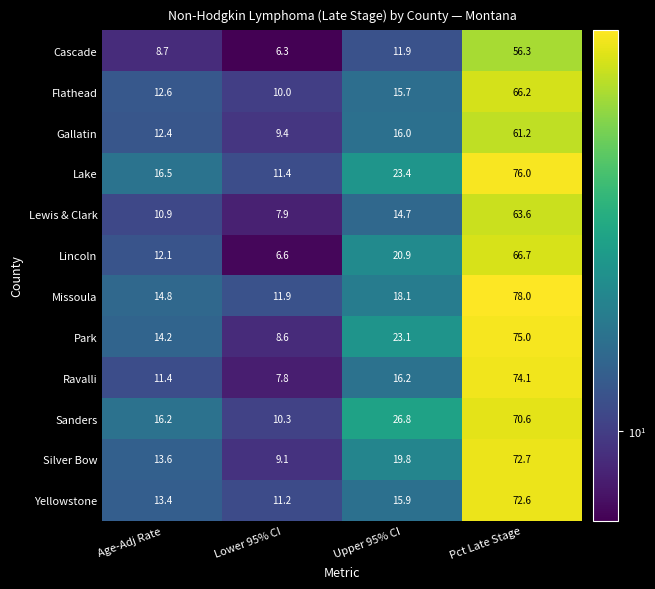

Which series changed the most between Lower 95% CI and Upper 95% CI?

Sanders